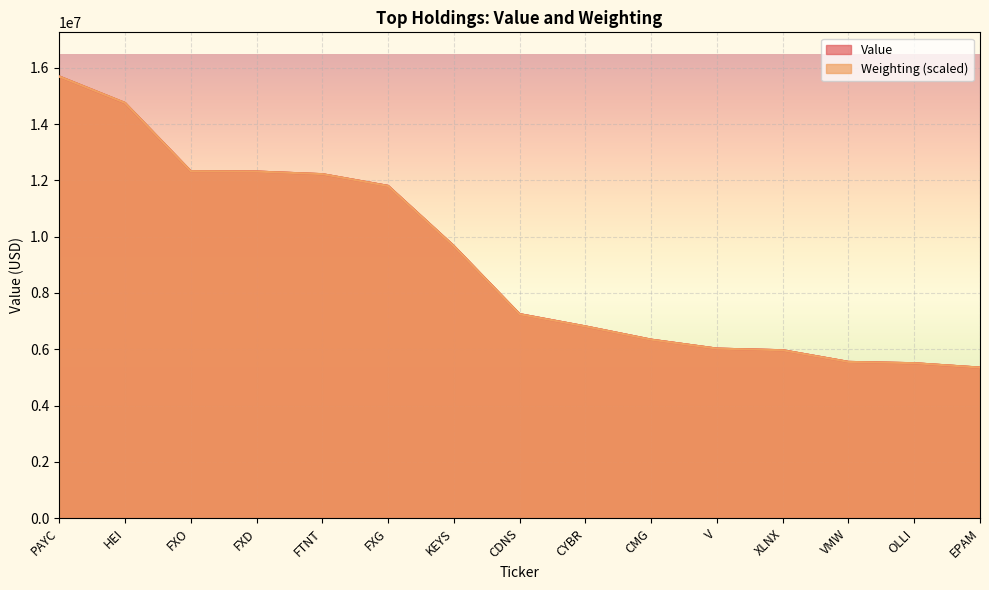

How many data points in Value are less than 7249000?

7